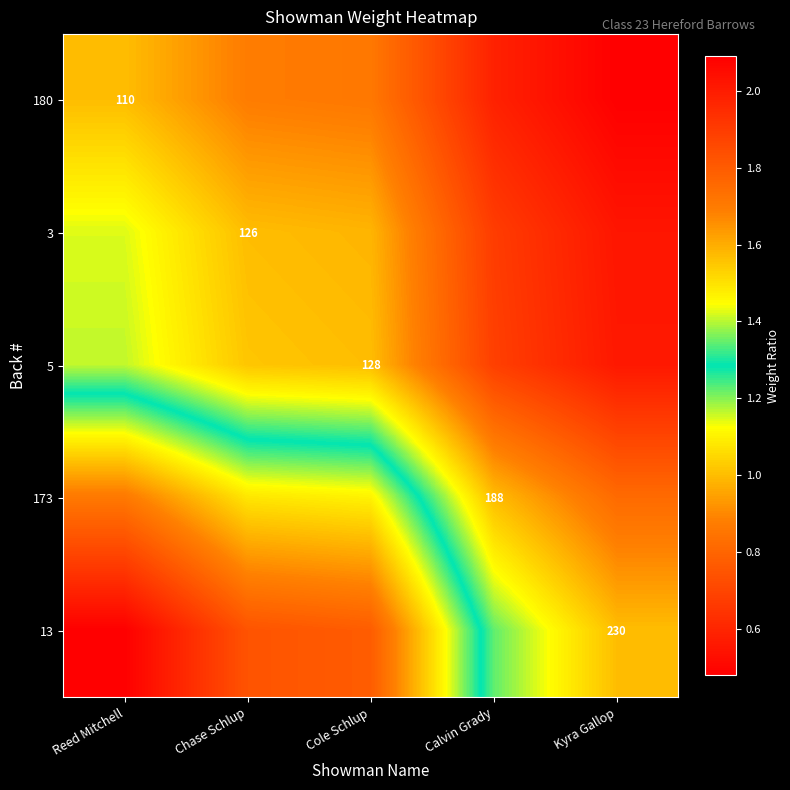

Rank the series at Kyra Gallop from highest to lowest value.

13, 173, 5, 3, 180